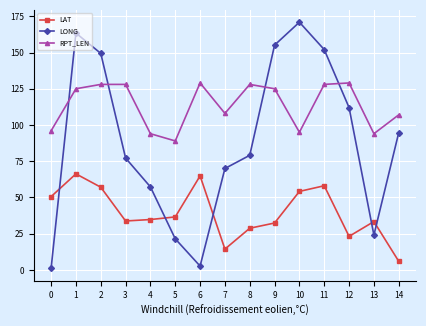

List the labels in order of LONG value, smallest first.

0, 6, 5, 13, 4, 7, 3, 8, 14, 12, 2, 11, 9, 1, 10